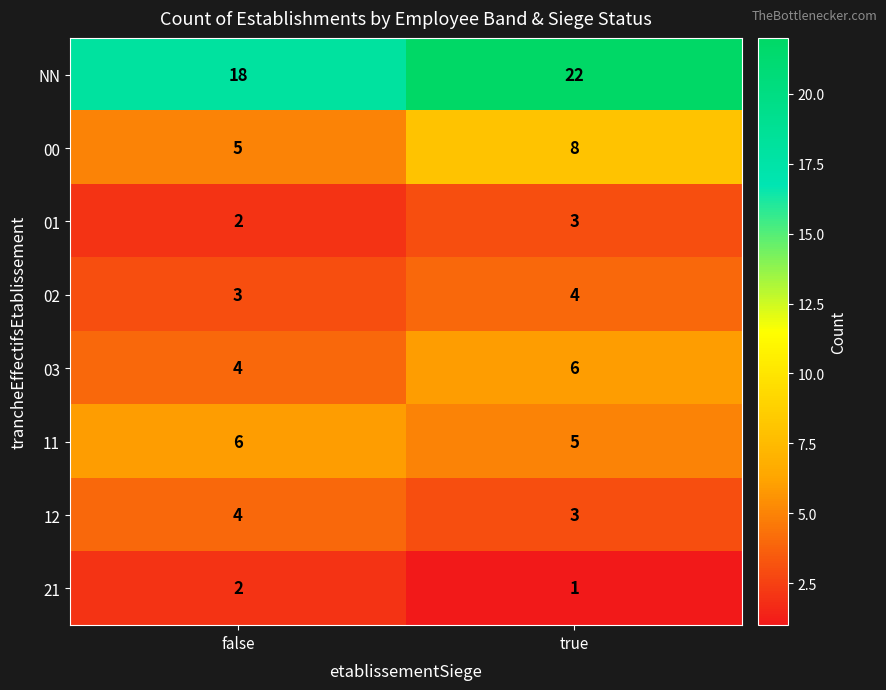

What is the difference between the 00 values at false and true?

3